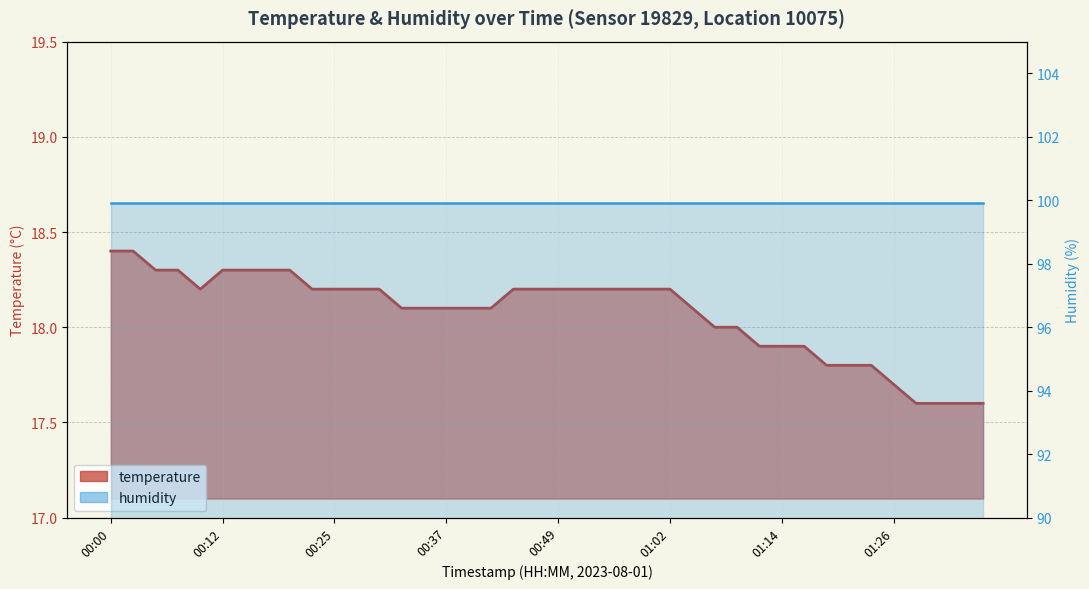

What position from the left is 01:11?

30